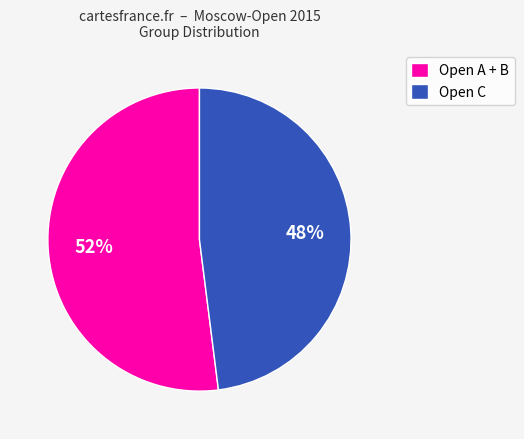

Between Open C and Open A + B, which is larger?

Open A + B